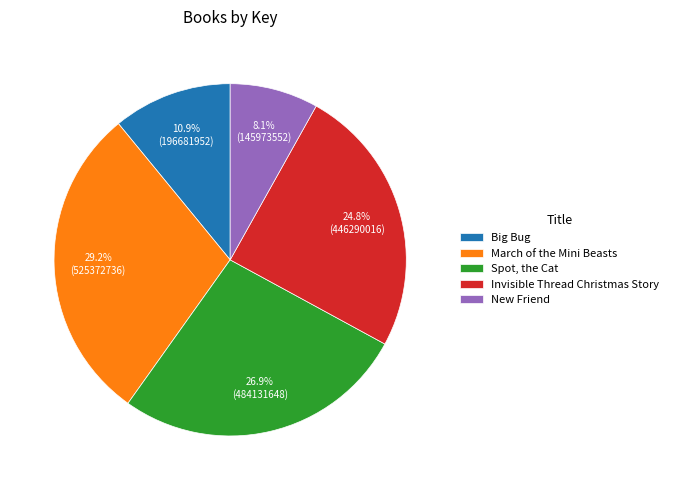

Between Spot, the Cat and Invisible Thread Christmas Story, which is larger?

Spot, the Cat